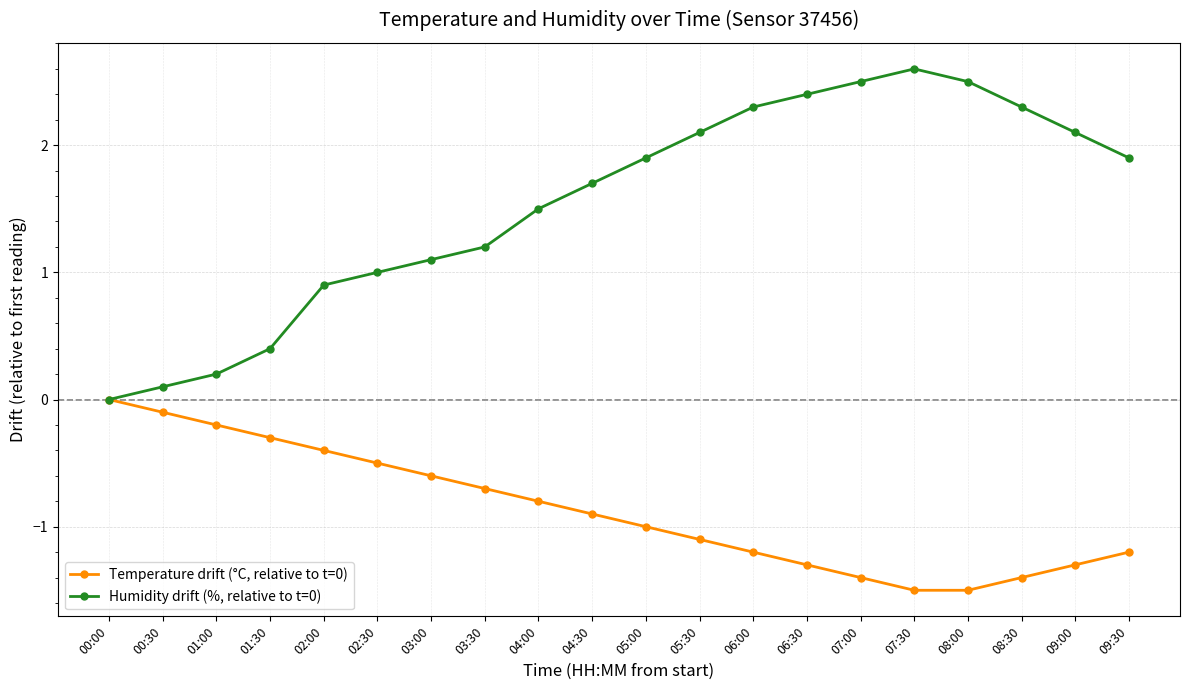

What position from the left is 01:30?

4